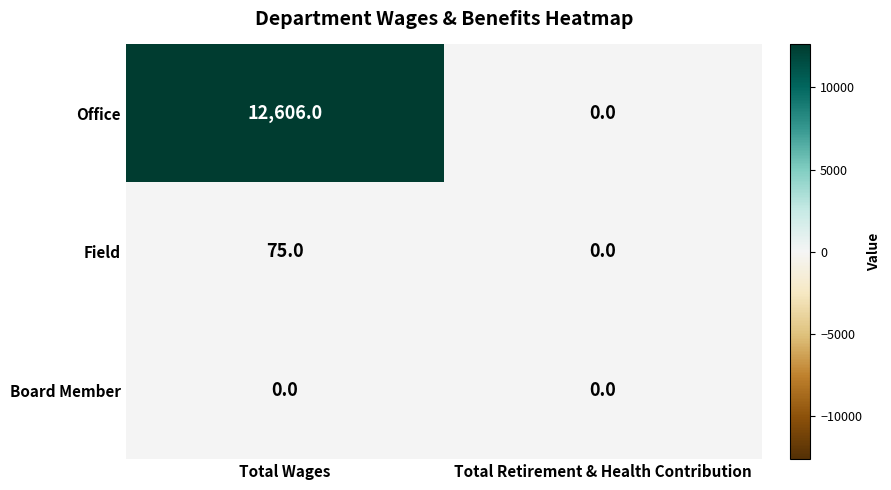

Which series has the largest range (max minus min)?

Office